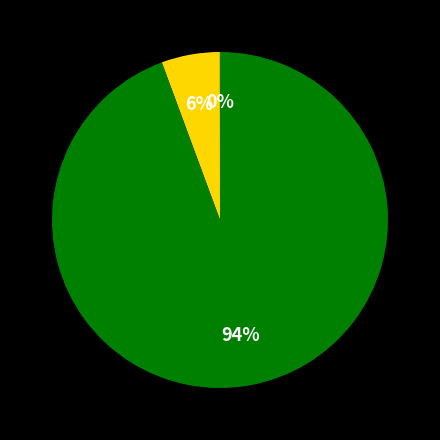

Does any single category account for the majority?

Yes